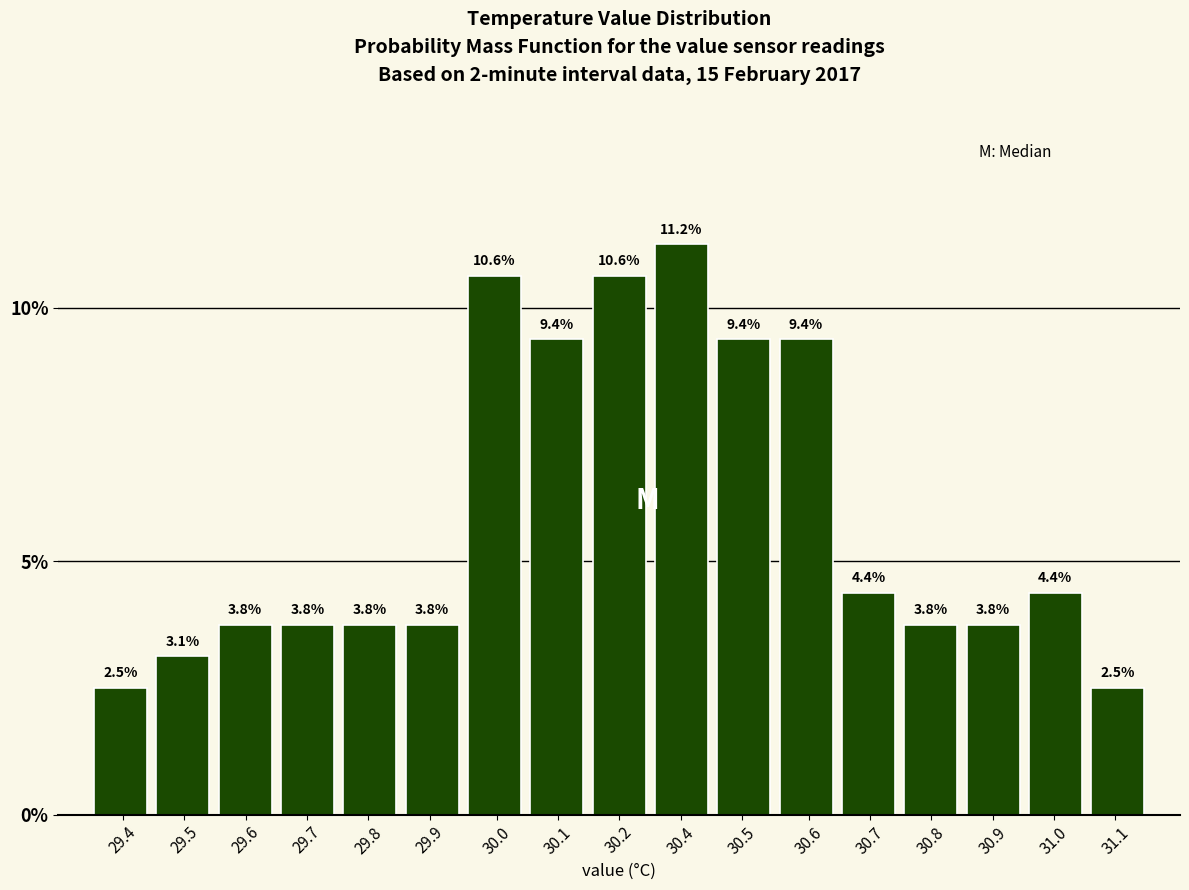

What is the difference between the second highest and minimum values?

8.1